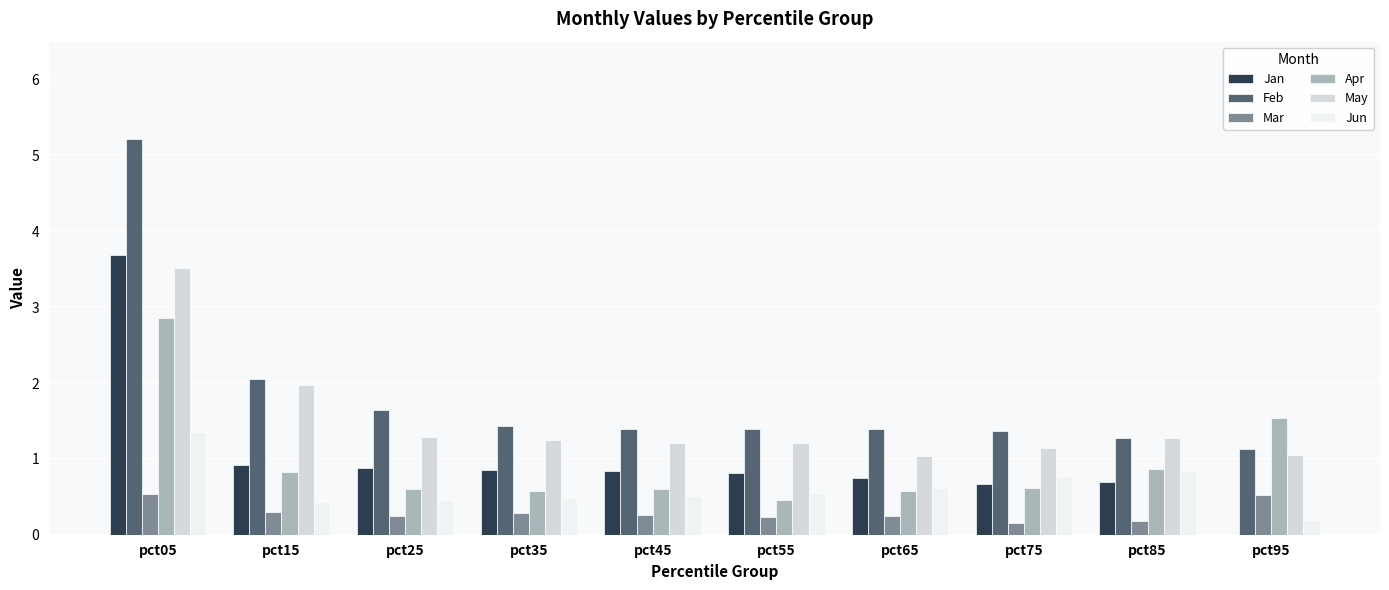

Is it true that Jun equals 0.2 at pct95?

True